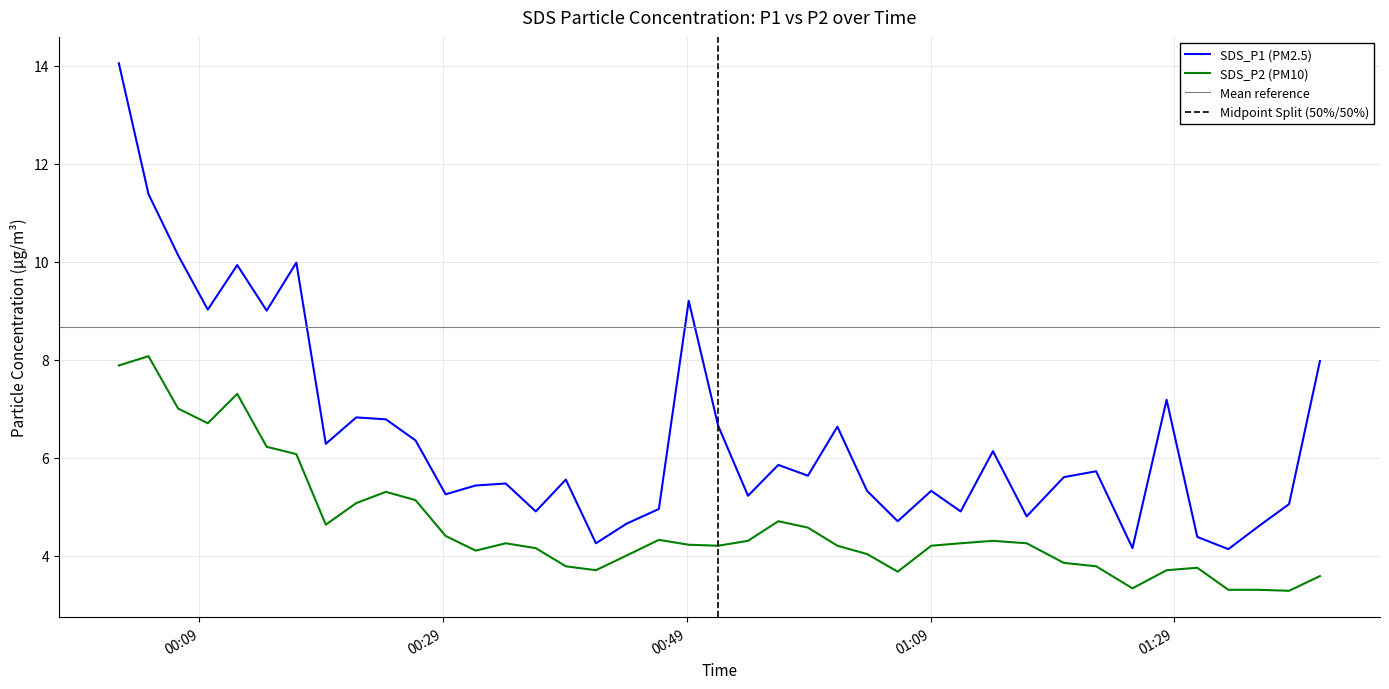

At which category is the sum across all series the highest?

2022/10/08 00:02:23